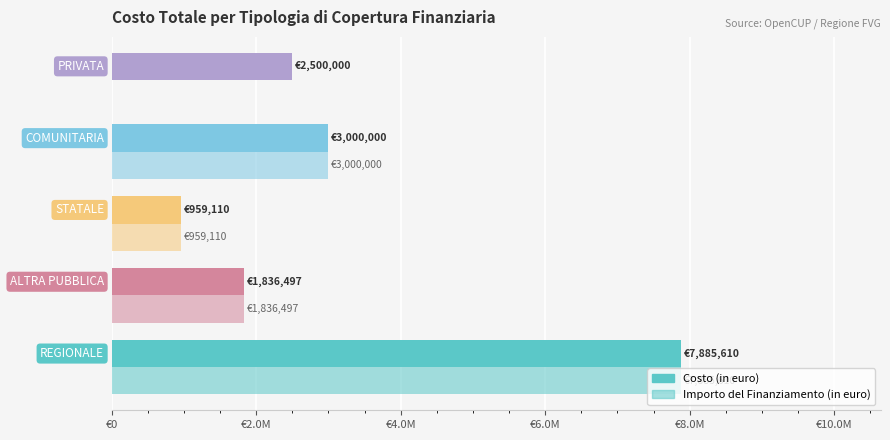

Rank the series by their average value, from lowest to highest.

Importo del Finanziamento (in euro), Costo (in euro)